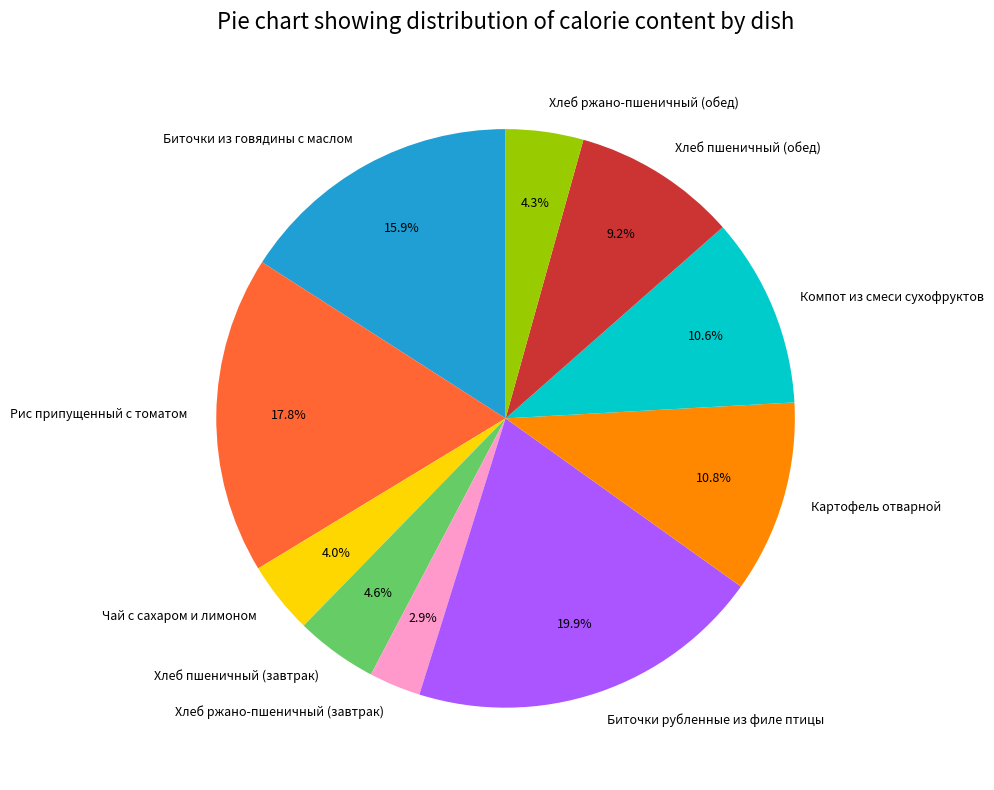

To the nearest percent, what is the combined percentage of Хлеб пшеничный (завтрак) and Чай с сахаром и лимоном?

9%